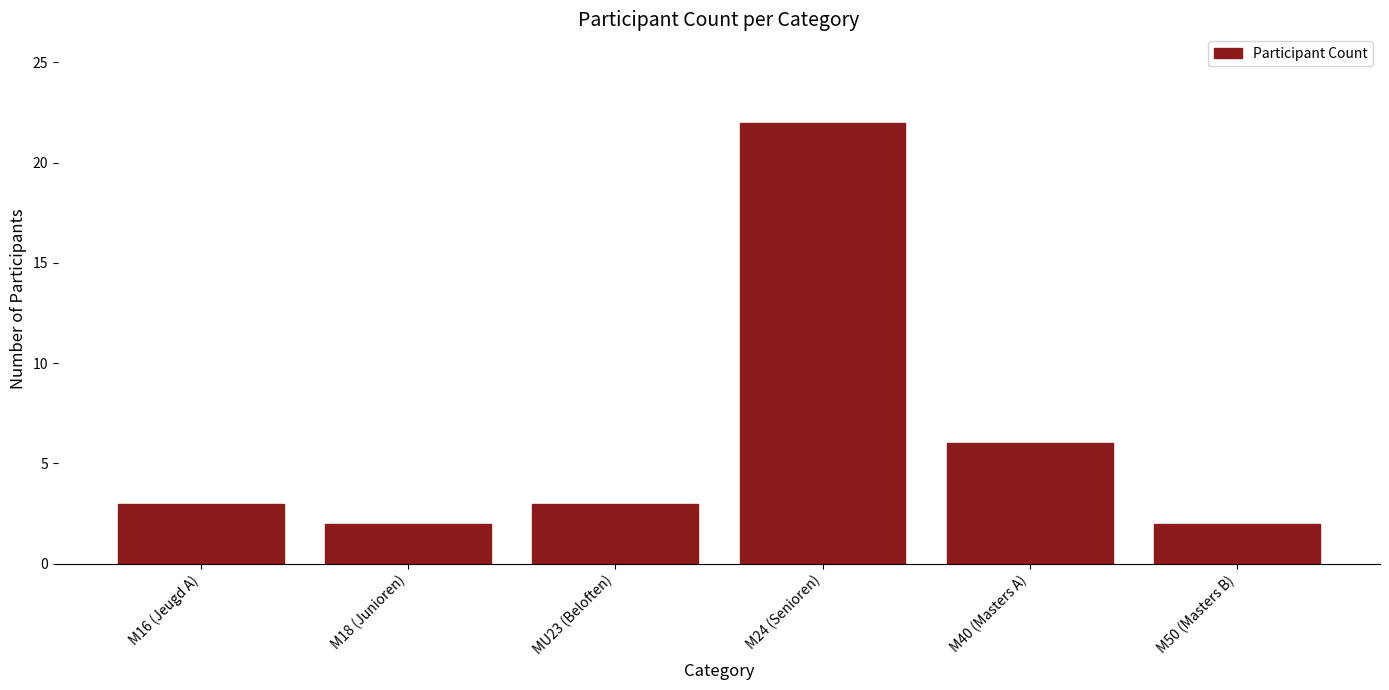

Reading left to right, list all the values displayed in this chart.

3	2	3	22	6	2